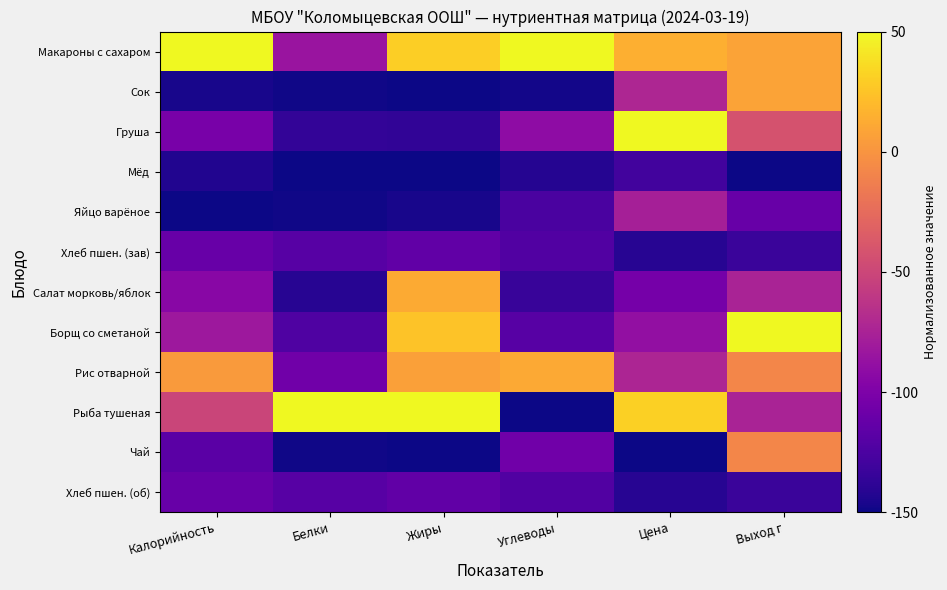

Reading left to right, what are all the values shown in this chart?

Макароны с сахаром: Калорийность=50.0	Белки=-85.0	Жиры=29.7	Углеводы=50.0	Цена=14.2	Выход г=8.3
Сок: Калорийность=-146.2	Белки=-149.0	Жиры=-150.0	Углеводы=-147.7	Цена=-72.6	Выход г=8.3
Груша: Калорийность=-102.5	Белки=-136.2	Жиры=-137.3	Углеводы=-91.3	Цена=50.0	Выход г=-41.7
Мёд: Калорийность=-143.7	Белки=-150.0	Жиры=-150.0	Углеводы=-141.8	Цена=-129.0	Выход г=-150.0
Яйцо варёное: Калорийность=-150.0	Белки=-149.2	Жиры=-146.5	Углеводы=-125.5	Цена=-76.6	Выход г=-111.7
Хлеб пшен. (зав): Калорийность=-111.0	Белки=-119.5	Жиры=-114.6	Углеводы=-122.0	Цена=-141.1	Выход г=-133.3
Салат морковь/яблок: Калорийность=-93.9	Белки=-141.1	Жиры=11.8	Углеводы=-134.1	Цена=-104.3	Выход г=-75.0
Борщ со сметаной: Калорийность=-82.8	Белки=-123.4	Жиры=24.7	Углеводы=-118.9	Цена=-88.8	Выход г=50.0
Рис отварной: Калорийность=3.4	Белки=-106.7	Жиры=7.0	Углеводы=11.6	Цена=-73.2	Выход г=-8.3
Рыба тушеная: Калорийность=-51.2	Белки=50.0	Жиры=50.0	Углеводы=-150.0	Цена=30.8	Выход г=-75.0
Чай: Калорийность=-117.6	Белки=-149.0	Жиры=-150.0	Углеводы=-106.5	Цена=-150.0	Выход г=-8.3
Хлеб пшен. (об): Калорийность=-111.0	Белки=-119.5	Жиры=-114.6	Углеводы=-122.0	Цена=-141.1	Выход г=-133.3